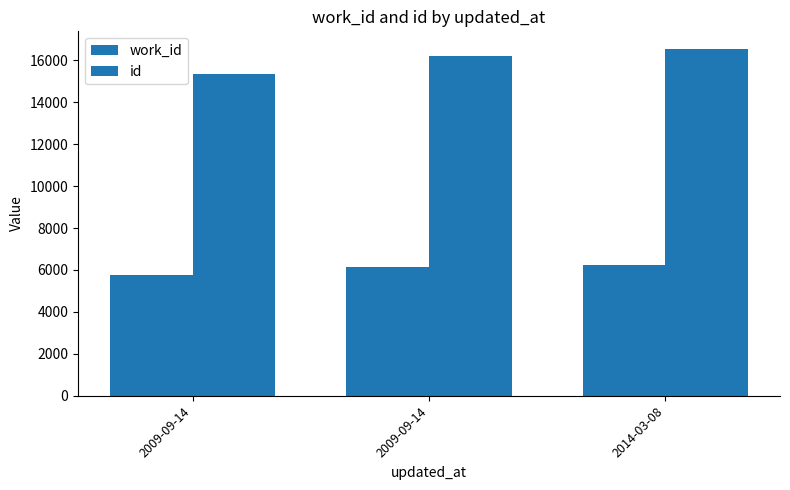

Which series has the largest range (max minus min)?

id